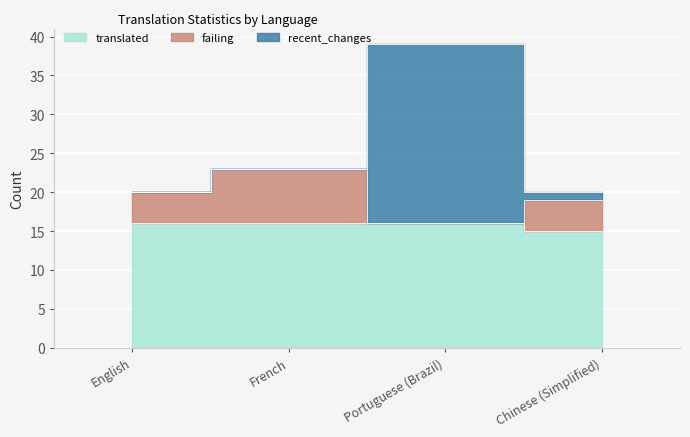

True or false: translated has a value of 22 at Portuguese (Brazil).

False